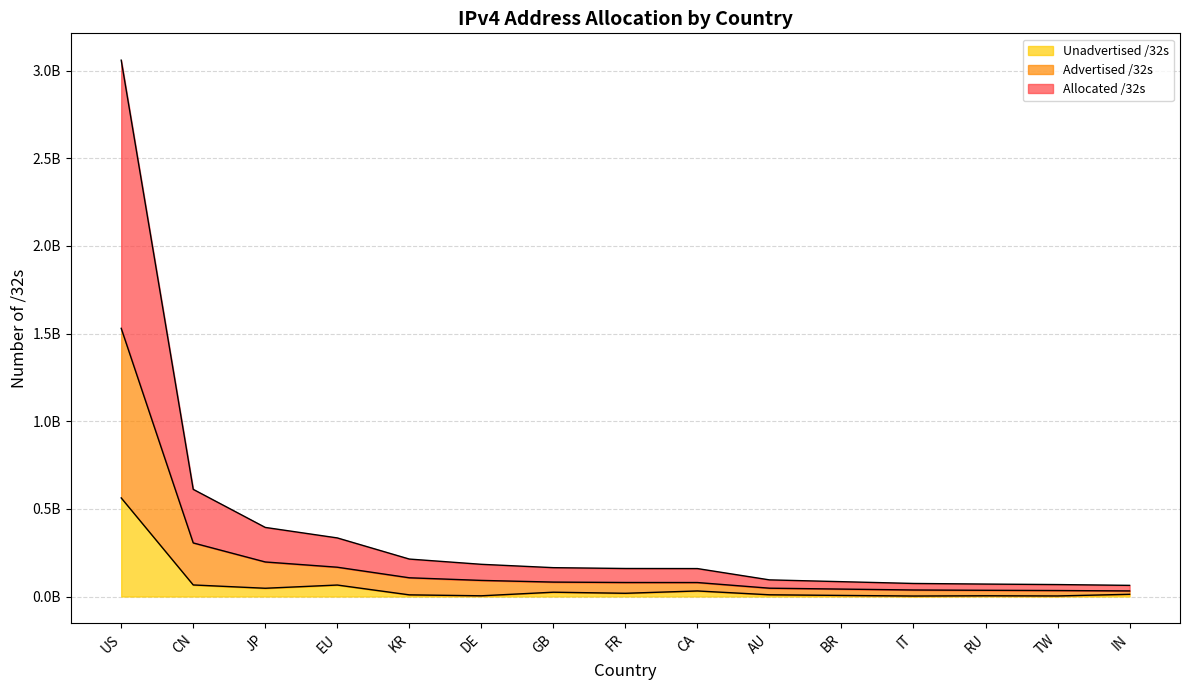

Is the value of Unadvertised /32s at IN greater than the value of Advertised /32s at EU?

No